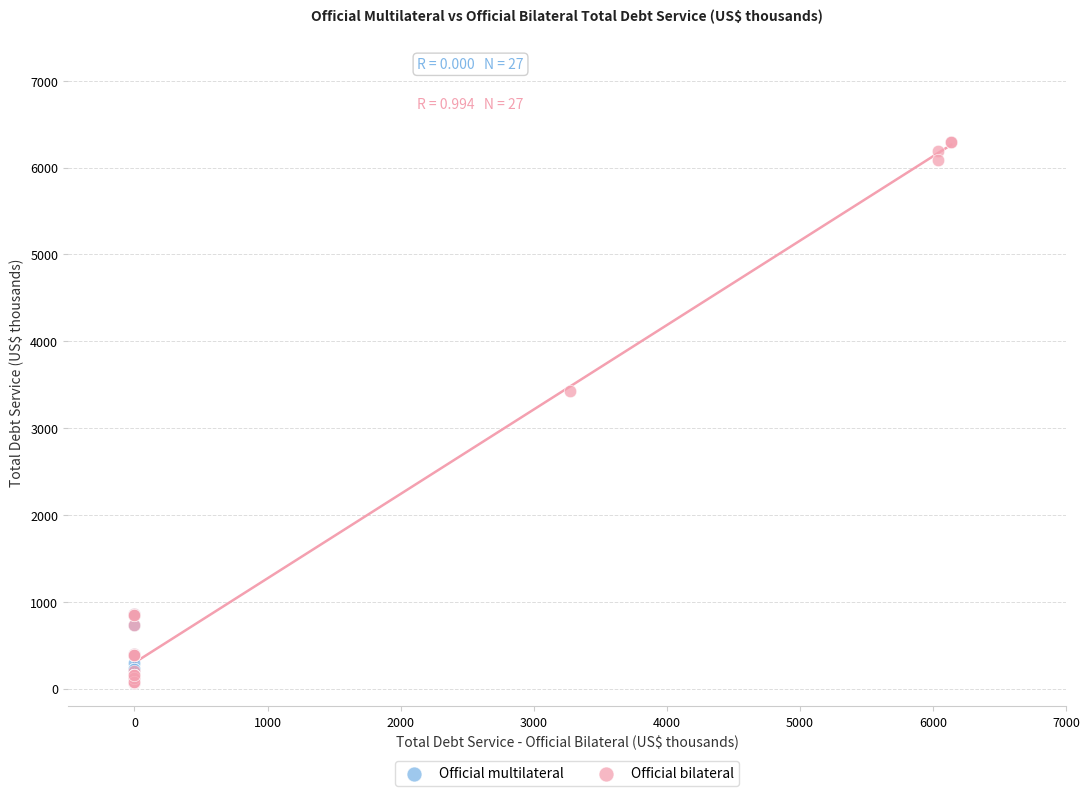

Which series contains the highest Y value?

Official bilateral